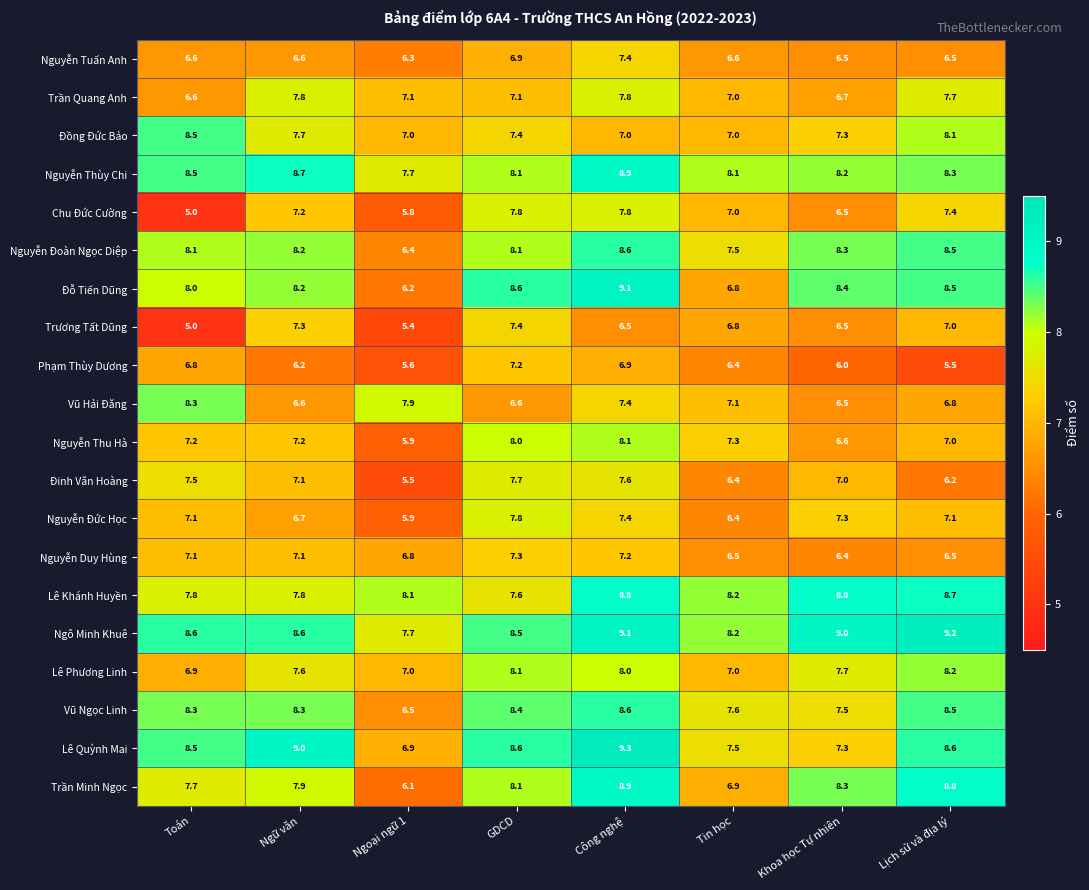

Is it true that Đinh Văn Hoàng equals 5.5 at Ngoại ngữ 1?

True